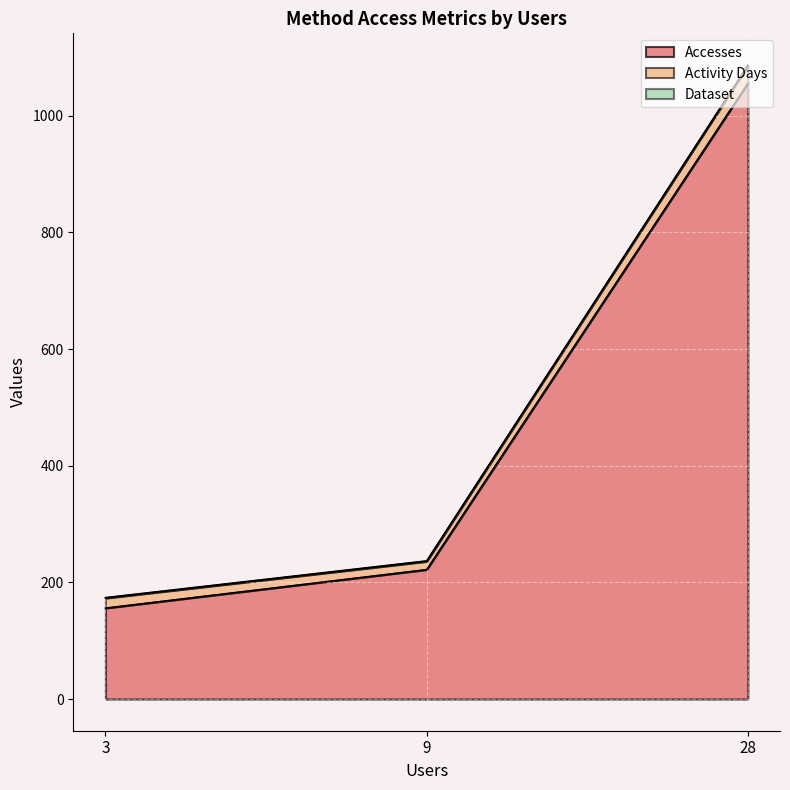

Is the value of Accesses at 28 greater than the value of Activity Days at 9?

Yes